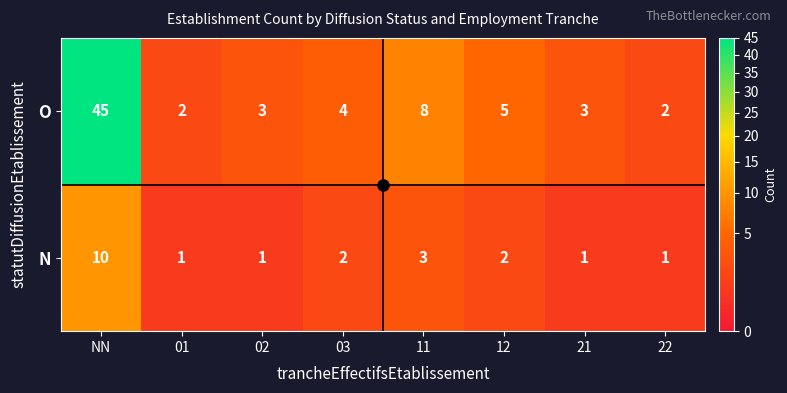

How many values in the N series are below 2?

4